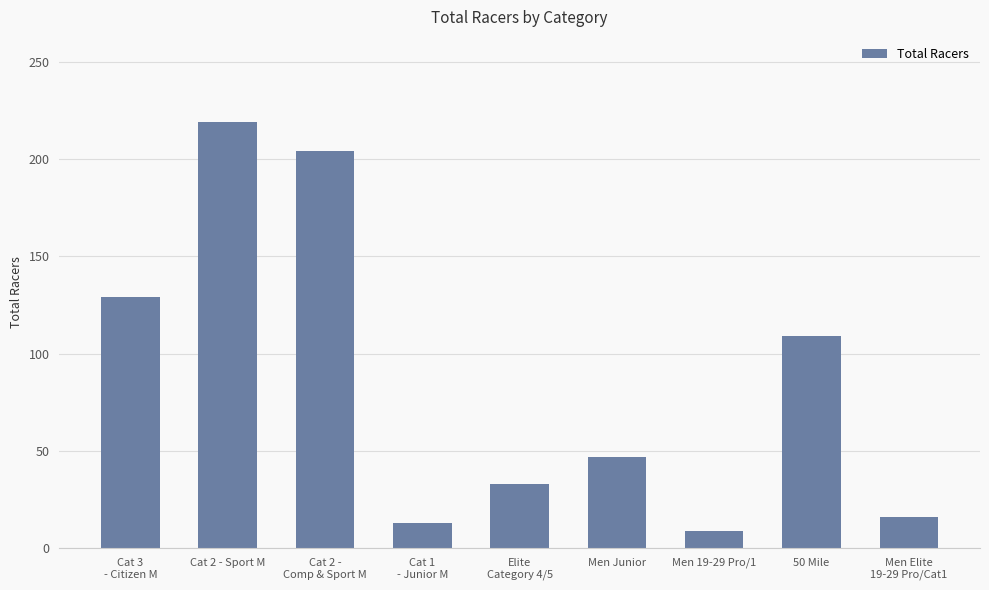

List the labels in order of value, largest first.

Cat 2 - Sport M, Cat 2 -
Comp & Sport M, Cat 3
- Citizen M, 50 Mile, Men Junior, Elite
Category 4/5, Men Elite
19-29 Pro/Cat1, Cat 1
- Junior M, Men 19-29 Pro/1